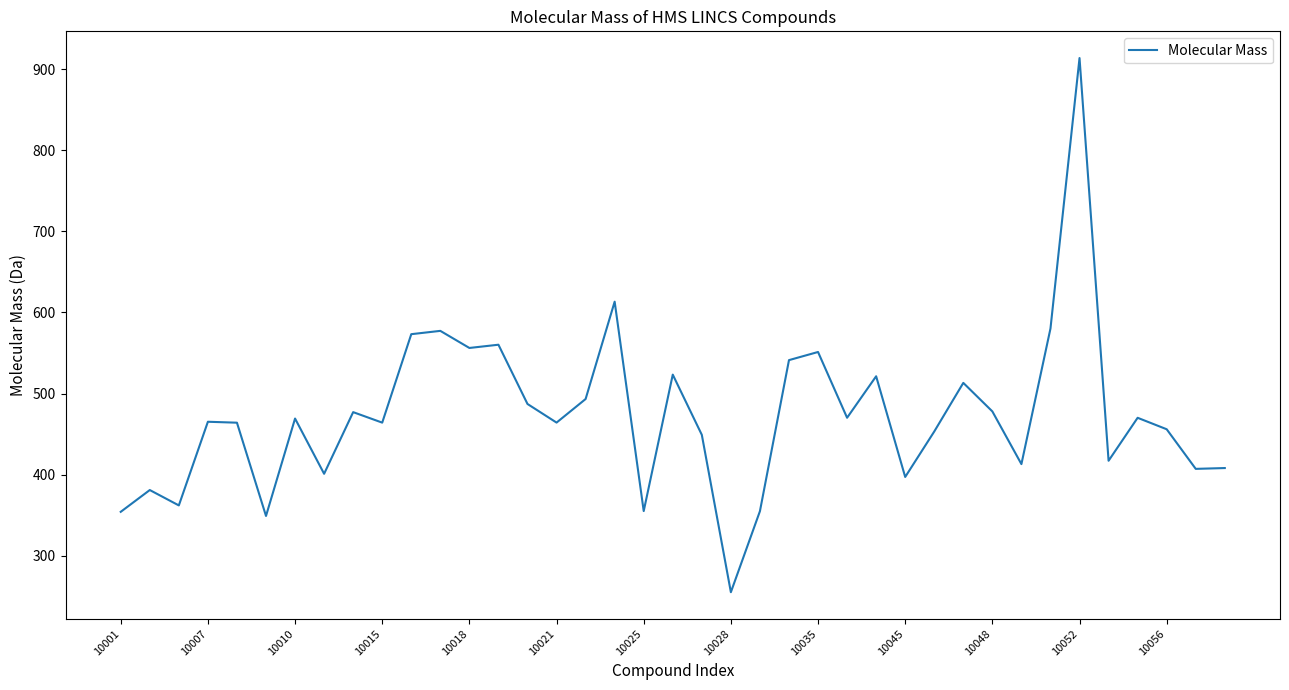

What is the smallest value displayed?

255.2